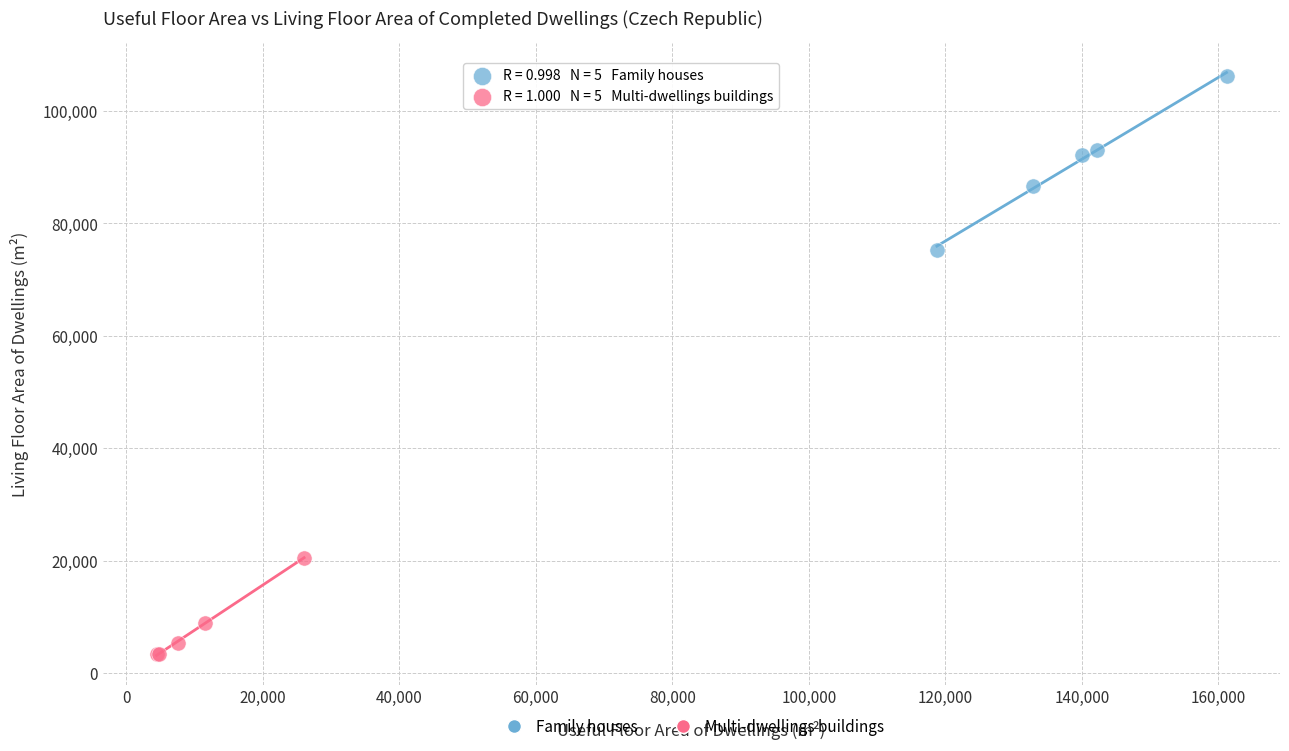

What are all the series names shown in the legend?

Family houses, Multi-dwellings buildings